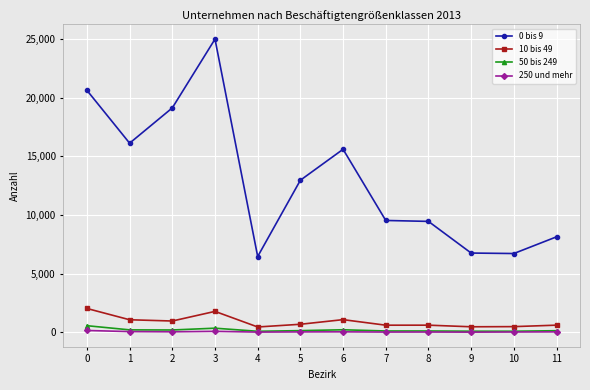

At which category is the sum across all series the highest?

3